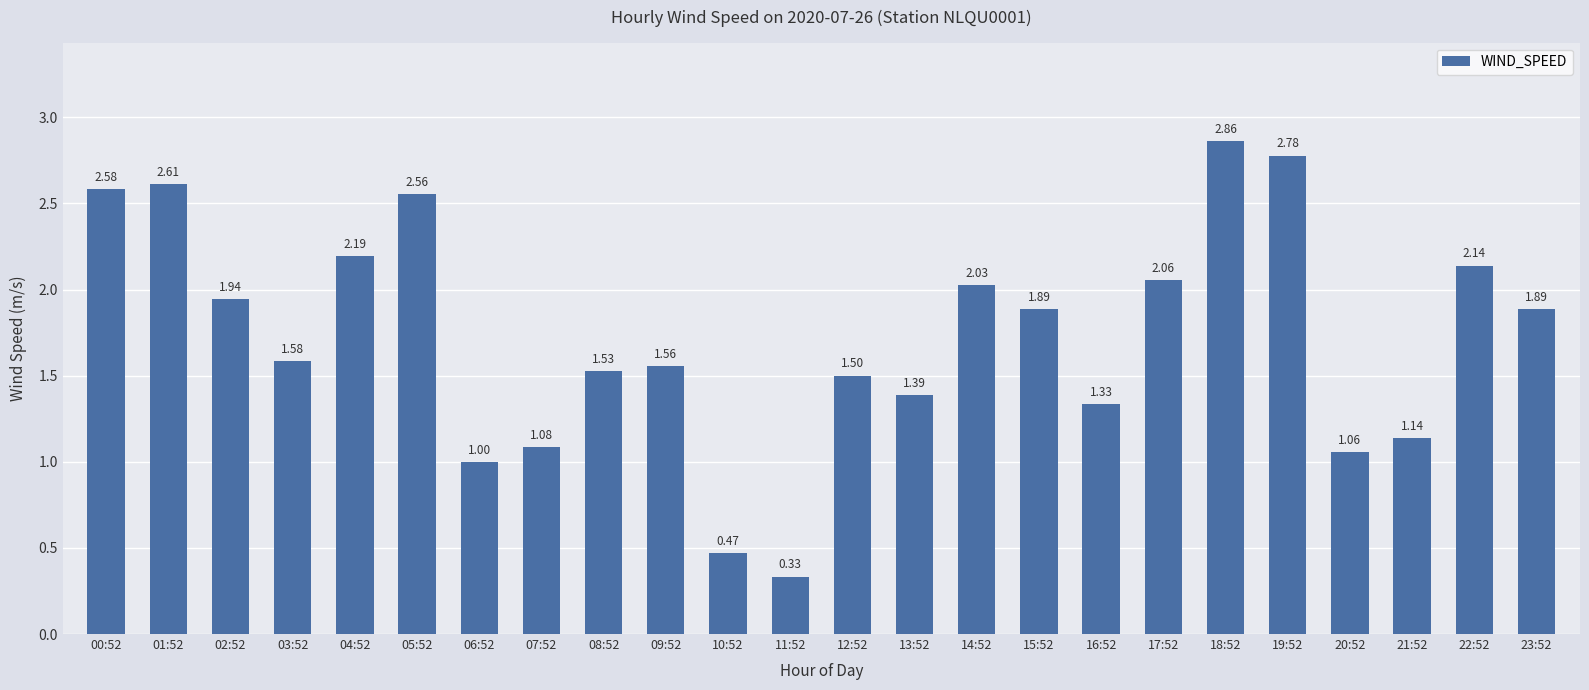

How many distinct data groups are displayed?

1